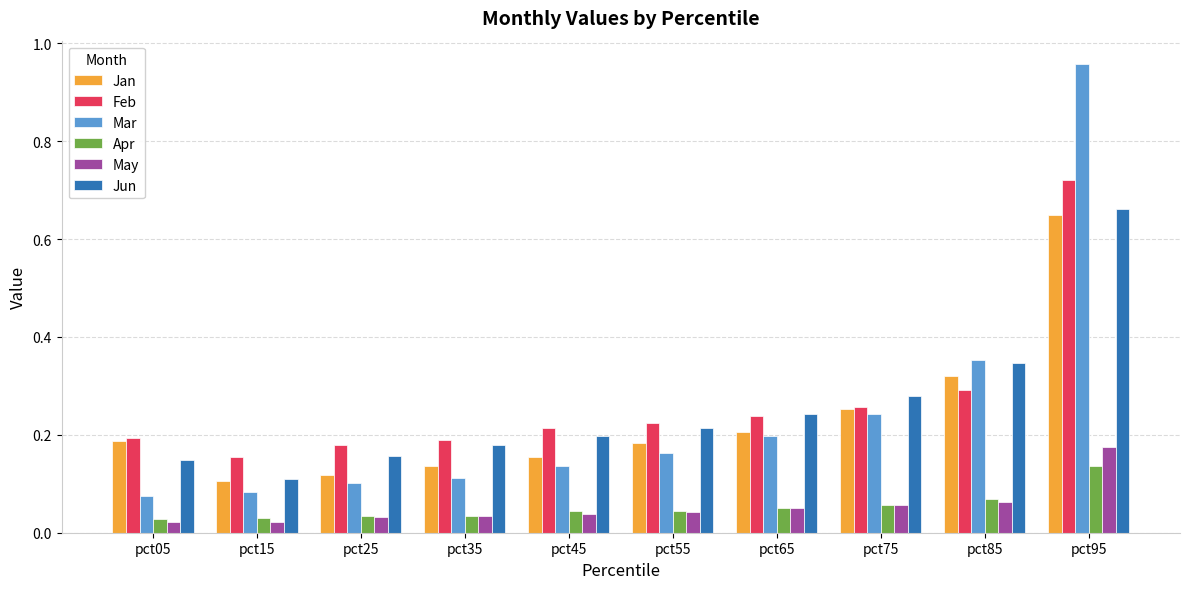

How many bars are there in total?

60